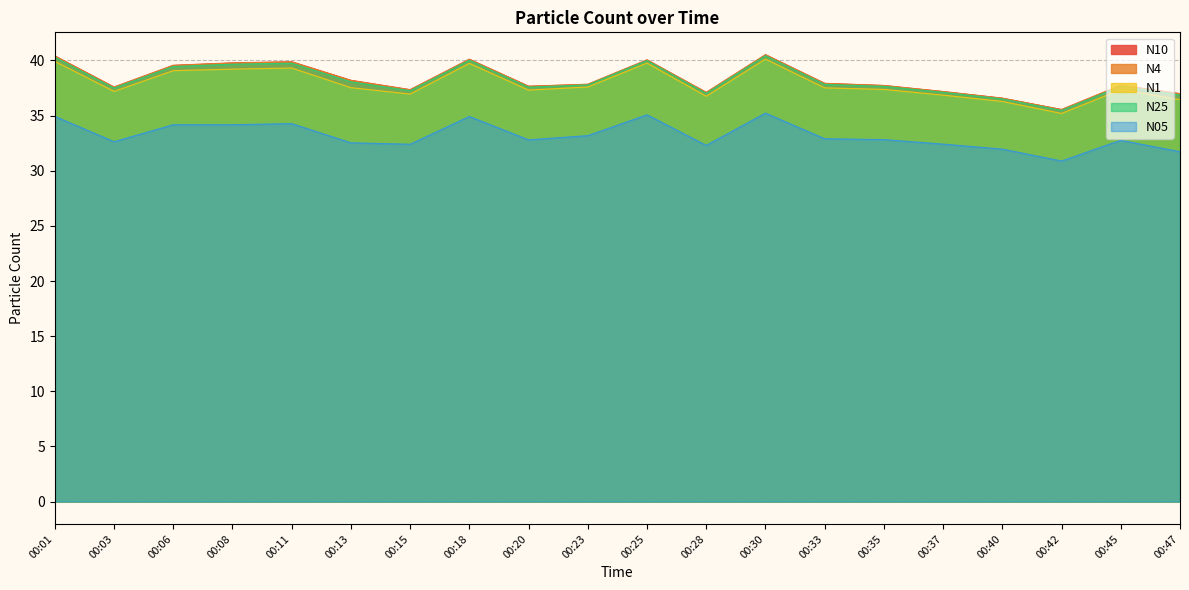

The N05 series shows 35.1 at 00:25. True or false?

True